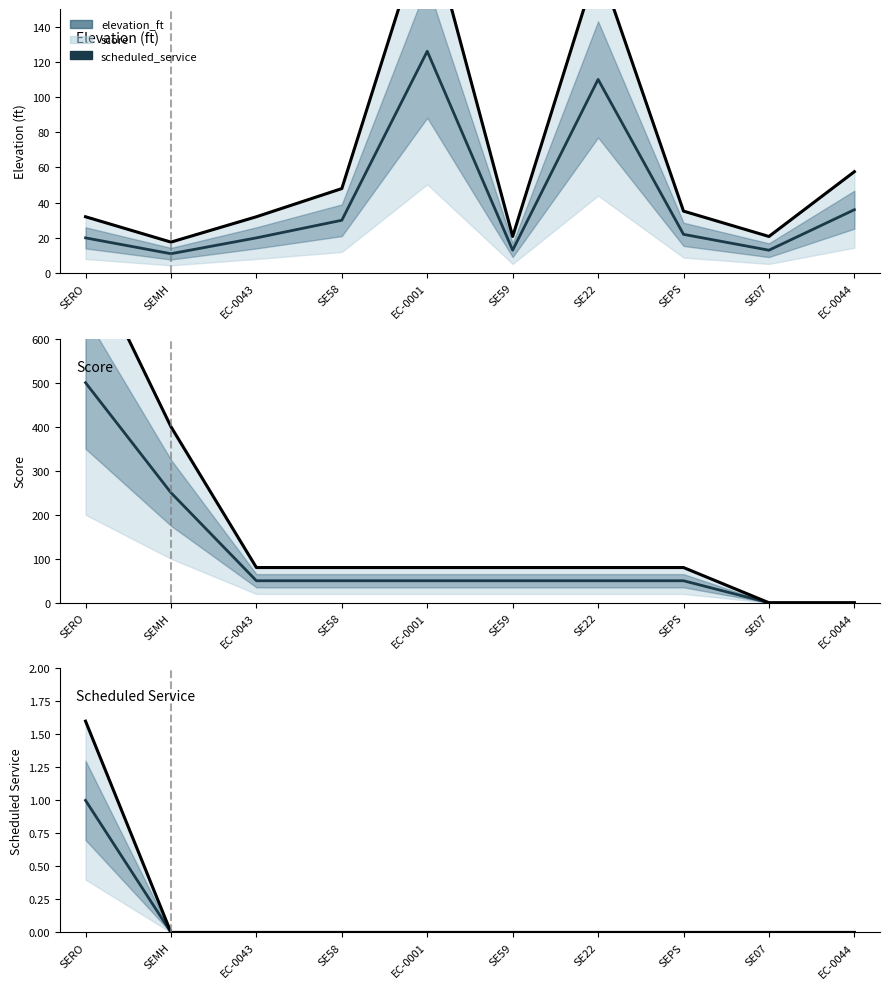

Read the elevation_ft value at EC-0043.

20.0